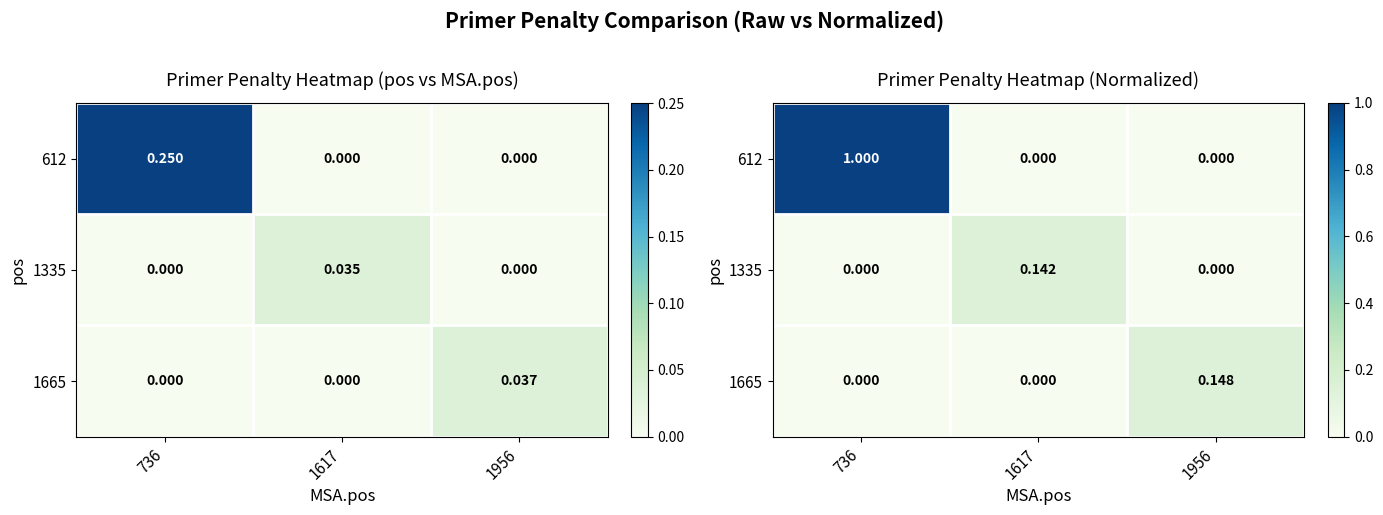

List the labels in order of 612 value, smallest first.

1617, 1956, 736